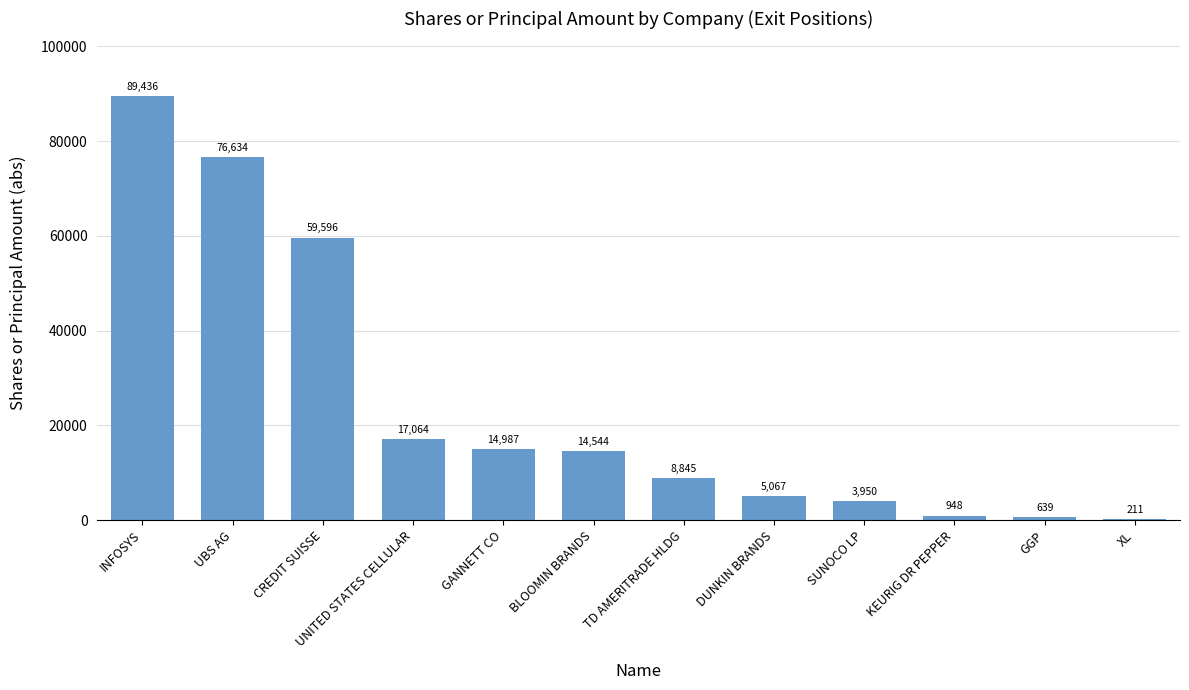

Reading left to right, list all the values displayed in this chart.

INFOSYS=89436	UBS AG=76634	CREDIT SUISSE=59596	UNITED STATES CELLULAR=17064	GANNETT CO=14987	BLOOMIN BRANDS=14544	TD AMERITRADE HLDG=8845	DUNKIN BRANDS=5067	SUNOCO LP=3950	KEURIG DR PEPPER=948	GGP=639	XL=211